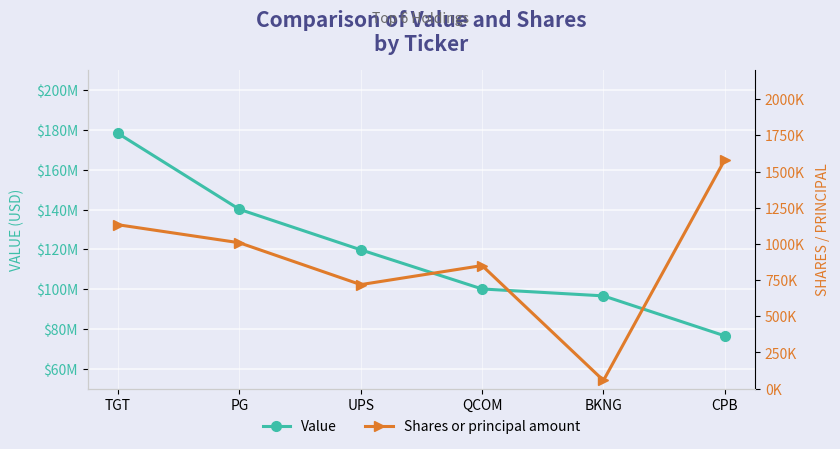

Is this an area chart (filled region under the line)?

No